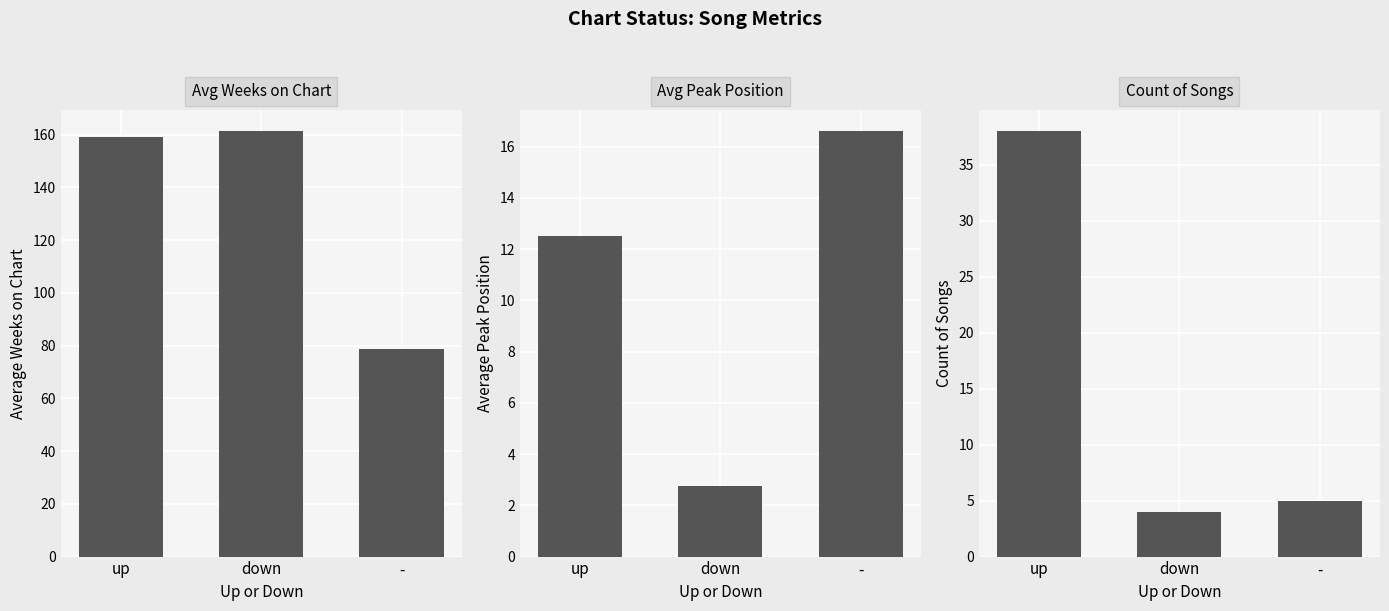

Is the value of Avg Weeks on Chart at - greater than the value of Avg Peak Position at -?

Yes